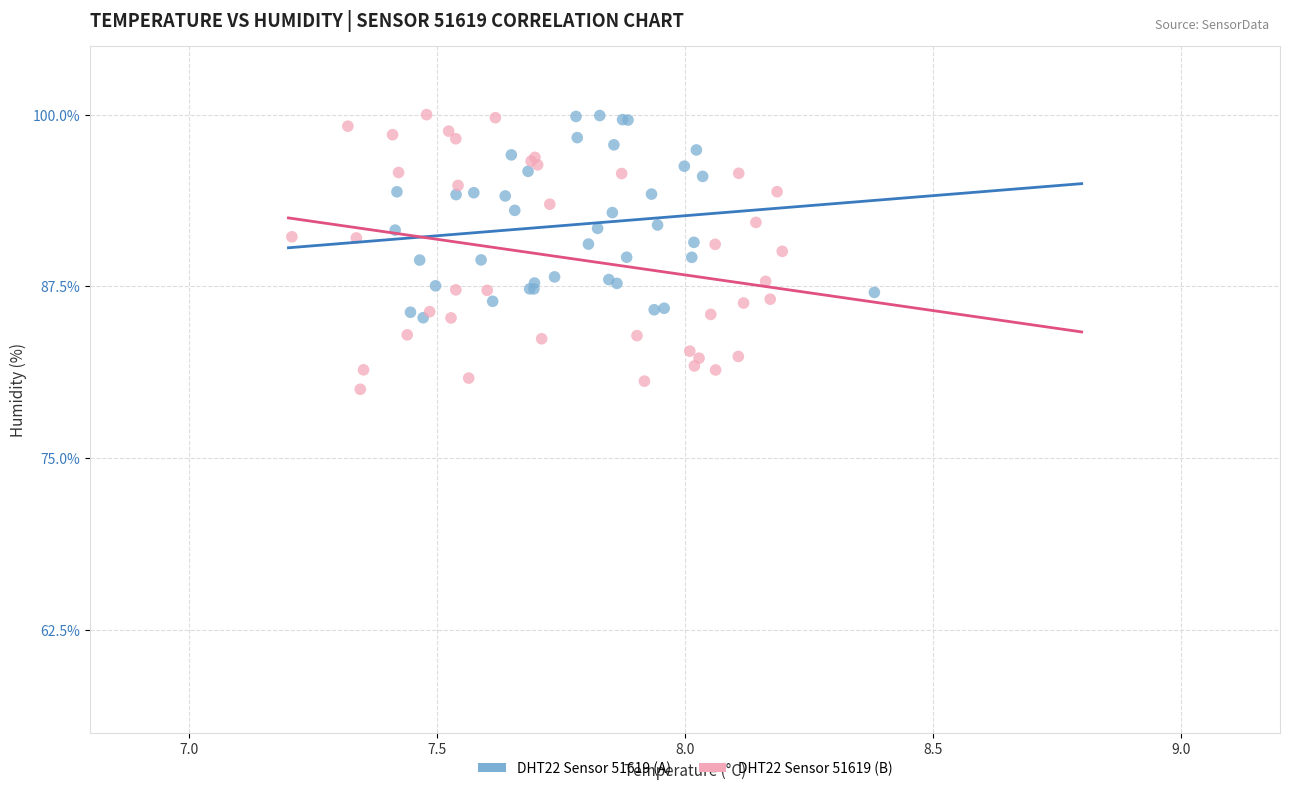

Which series has the widest spread of Y values?

DHT22 Sensor 51619 (B)